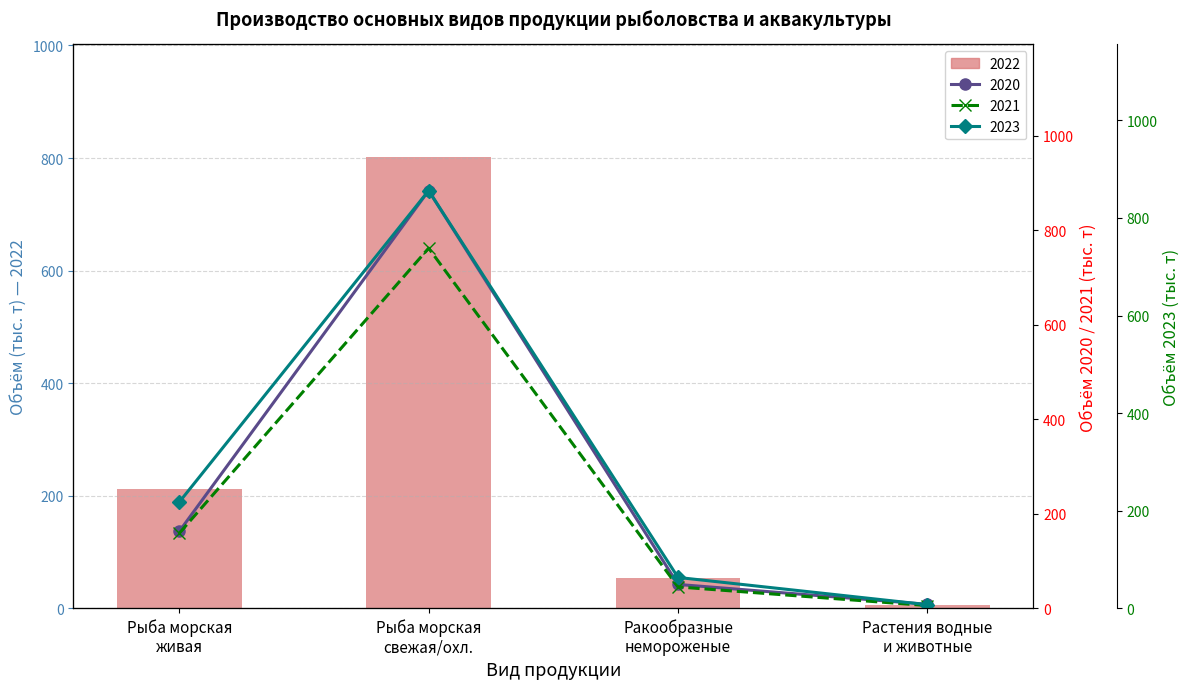

Is it true that 2019 equals 203.7 at Рыба морская свежая/охл.?

False